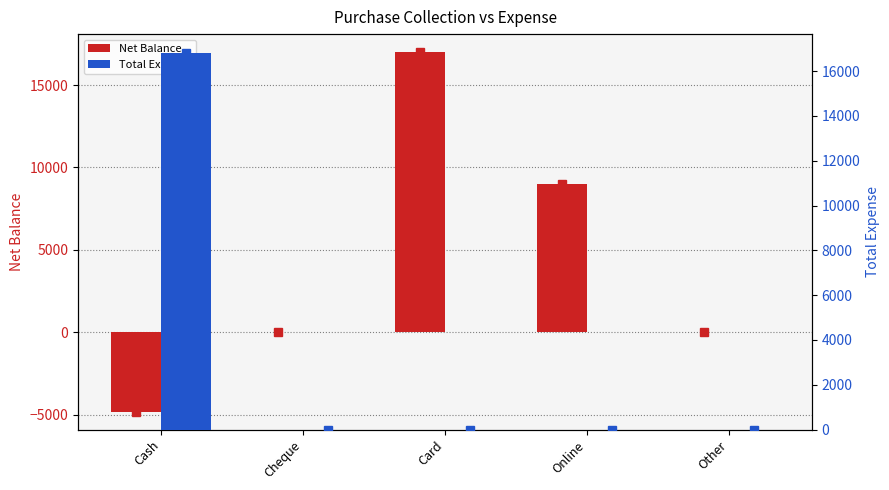

What is the label of the 4th bar from the left?

Online